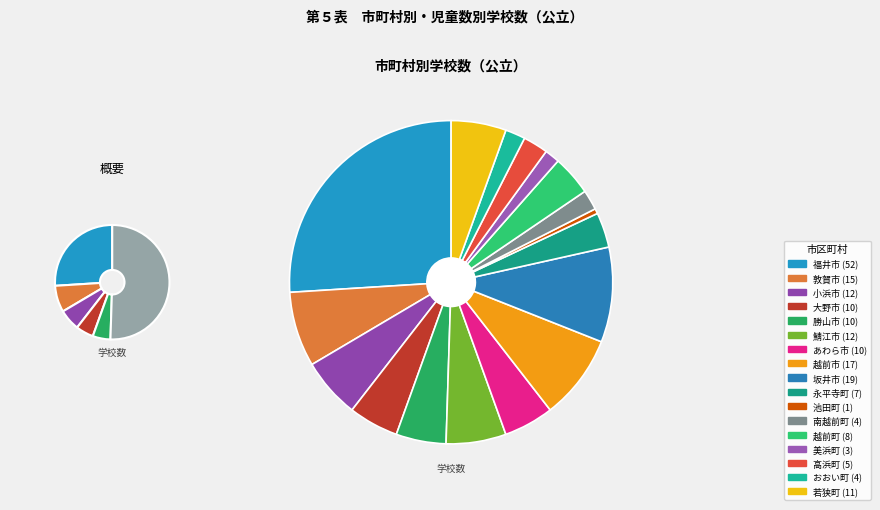

Which slice is the largest?

福井市